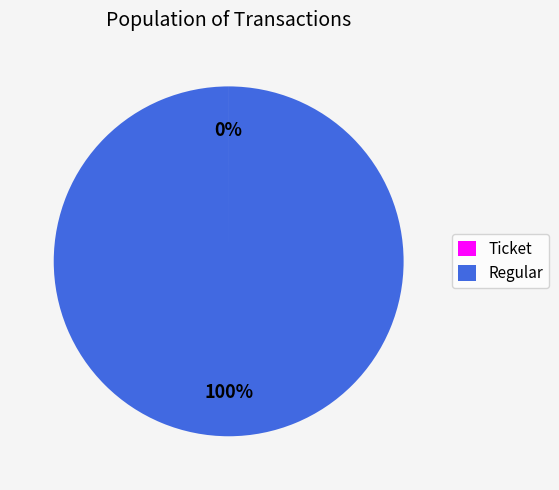

What is the largest slice in the pie chart?

Regular